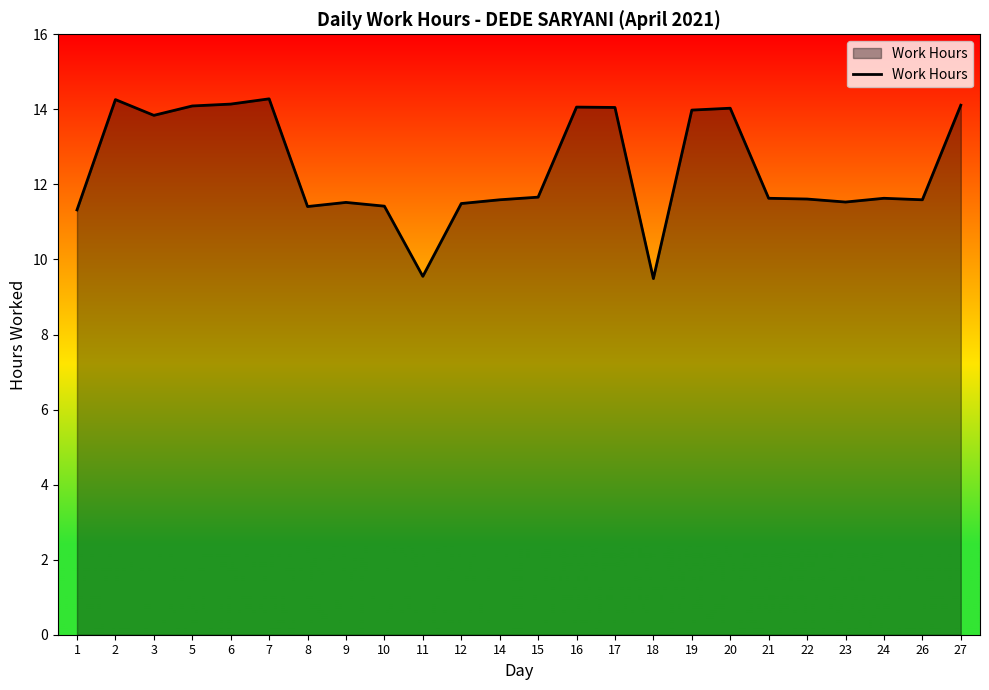

The value at 1 is 11.3. True or false?

True